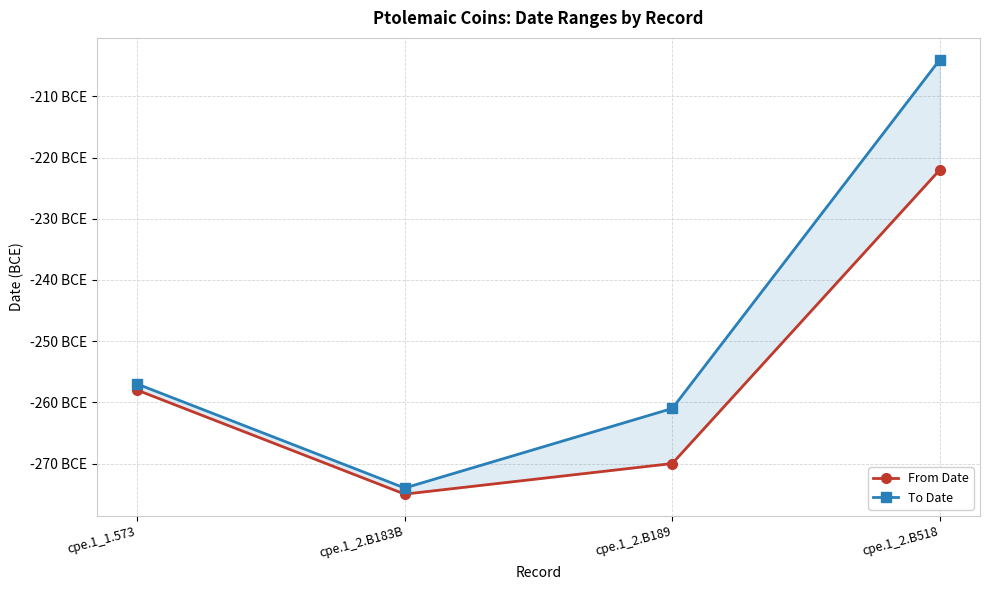

What is the minimum value shown in the chart?

-275